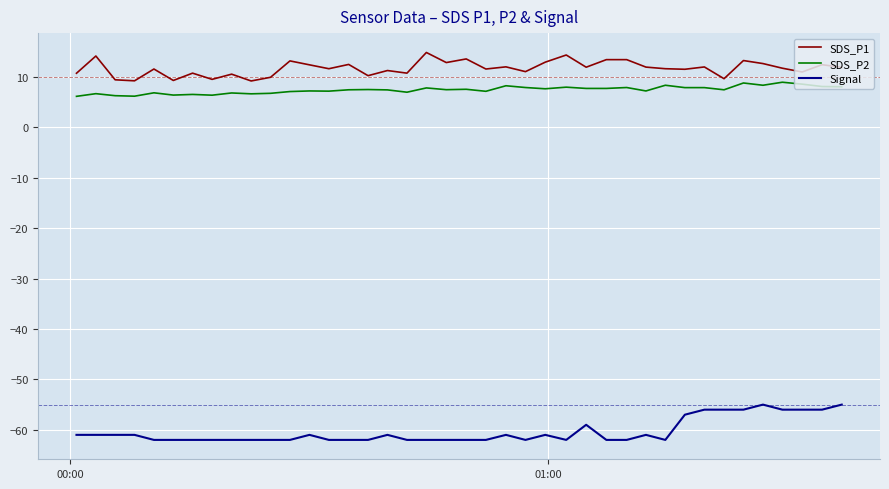

What is the minimum value shown in the chart?

-62.0